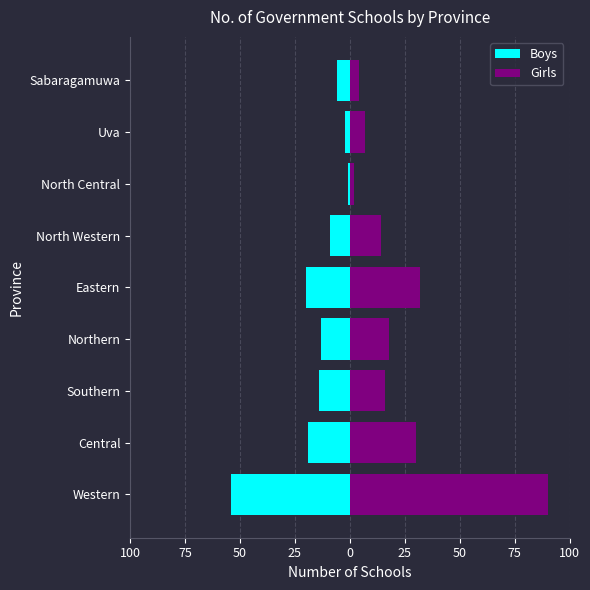

What are all the series names shown in the legend?

Boys, Girls